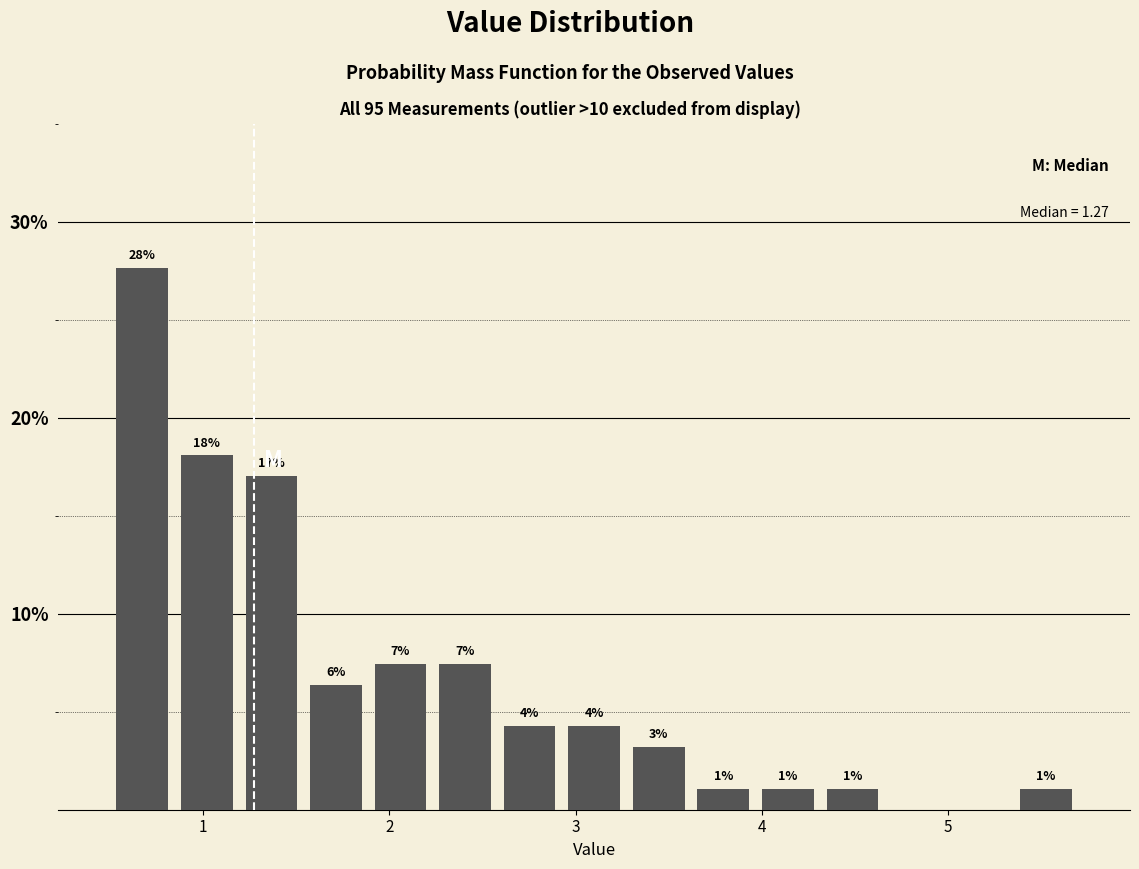

Around what value on the x-axis is the tallest bar? Give the approximate position of its centre, as read against the axis.

0.7